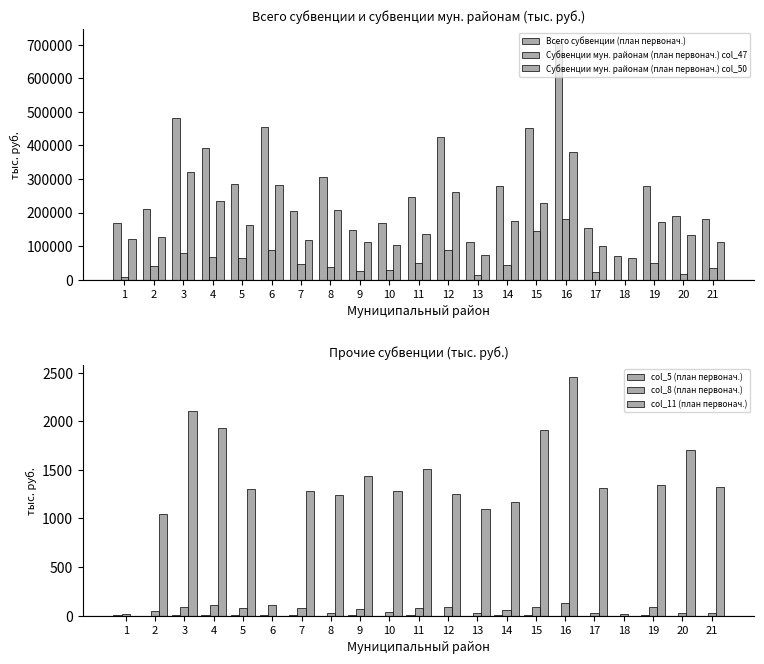

Between 9 and 11, which series saw the biggest shift?

Всего субвенции (план первонач.)